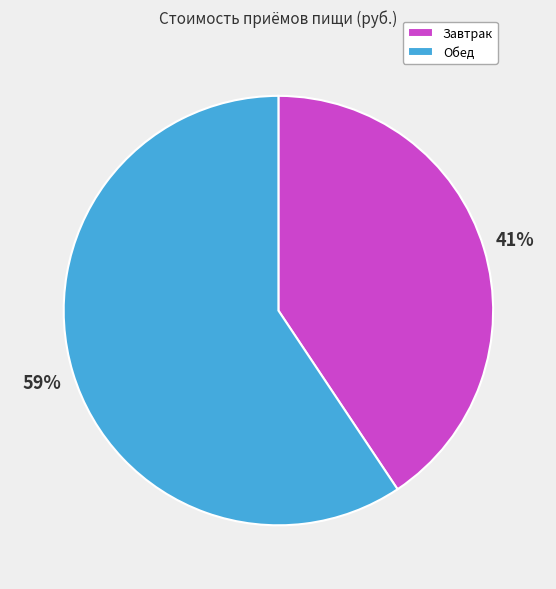

To the nearest percent, what is the combined percentage of Обед and Завтрак?

100%